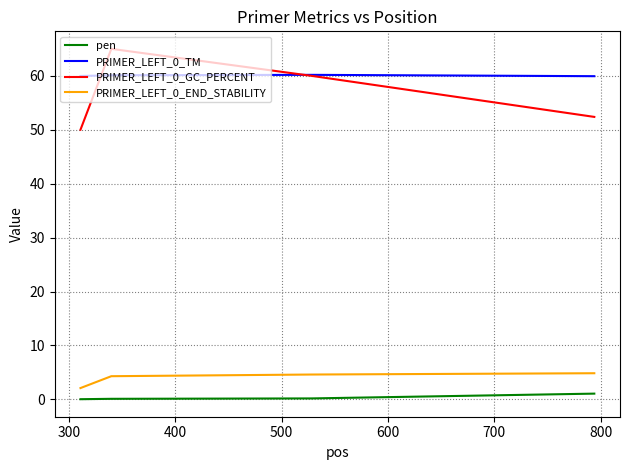

What is the greatest value displayed?

65.0